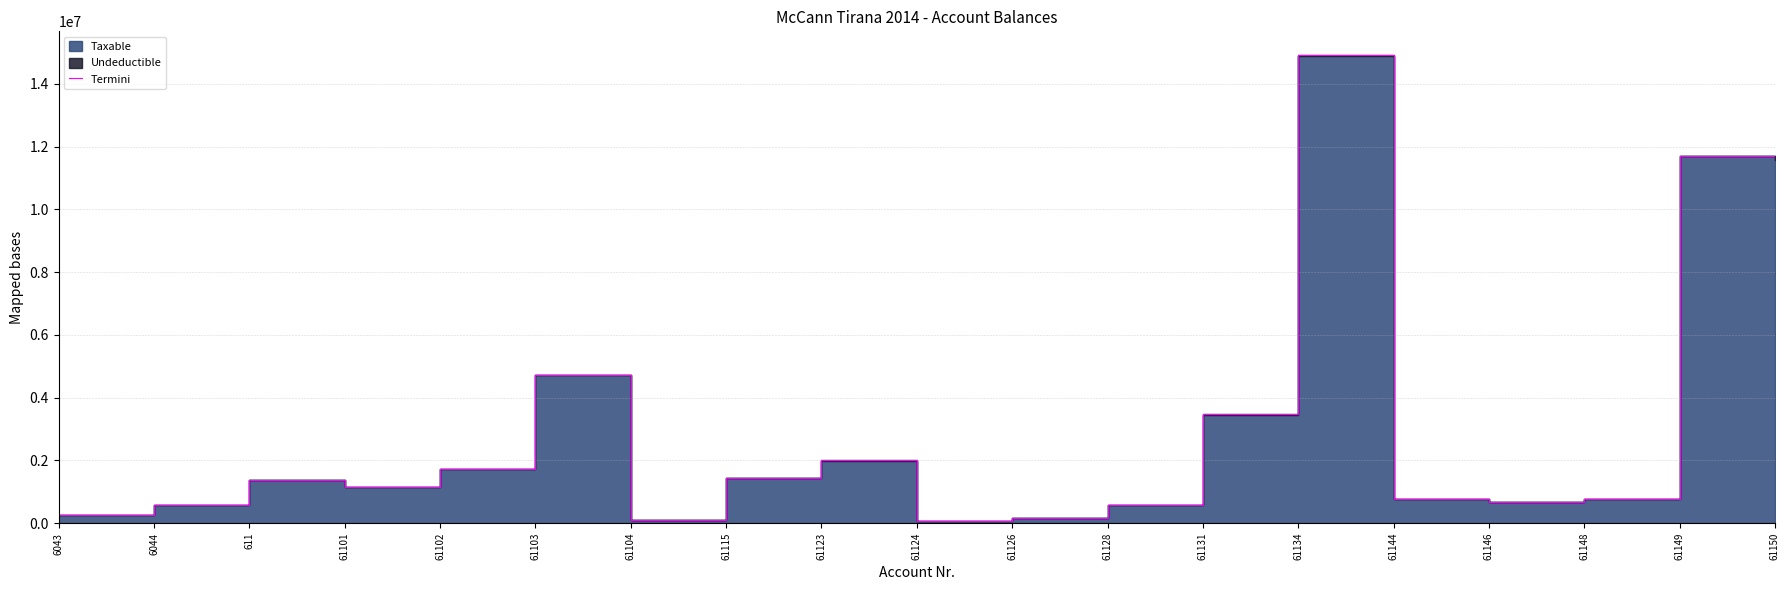

The chart shows a value of 26374.6 at 61104. True or false?

False